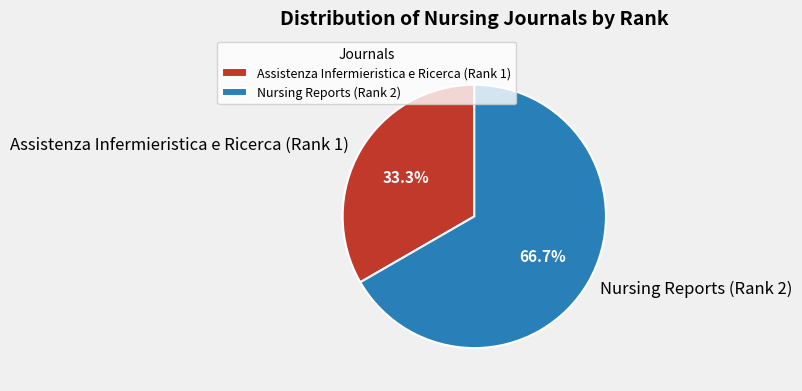

Is the sum of Nursing Reports (Rank 2) and Assistenza Infermieristica e Ricerca (Rank 1) greater than half?

Yes